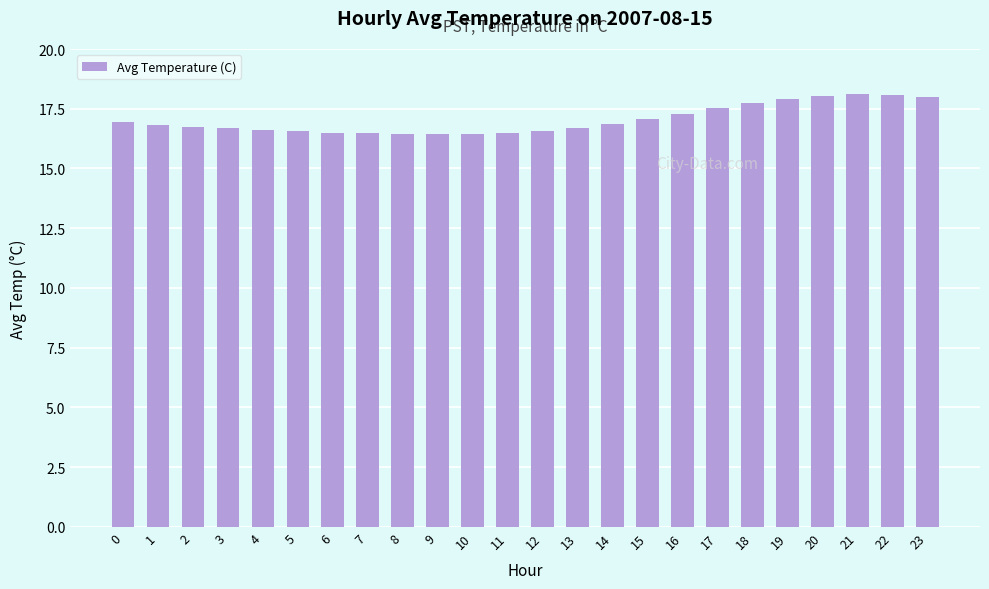

What is the value of the 17th bar from the left?

17.3